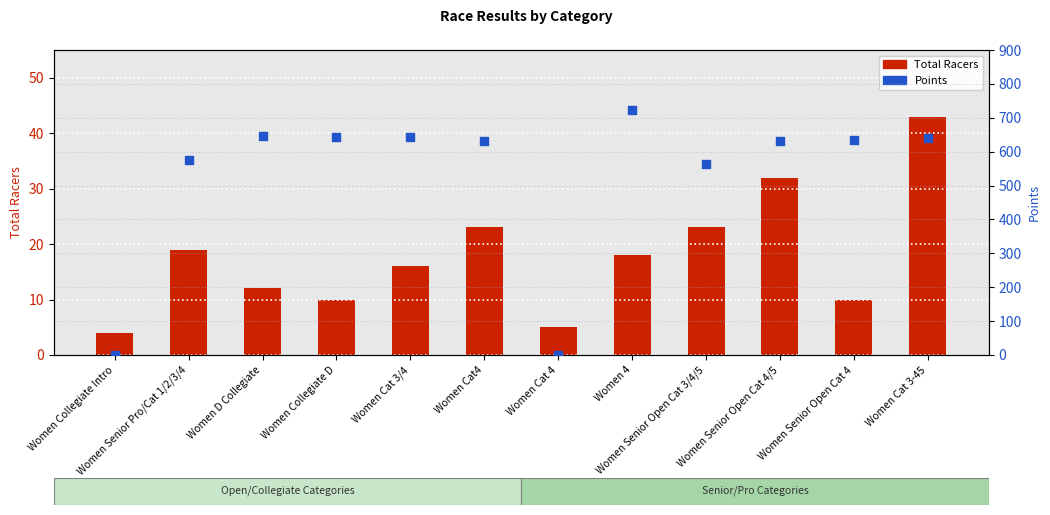

Is the value of Points at Women Senior Pro/Cat 1/2/3/4 greater than the value of Total Racers at Women Collegiate Intro?

Yes